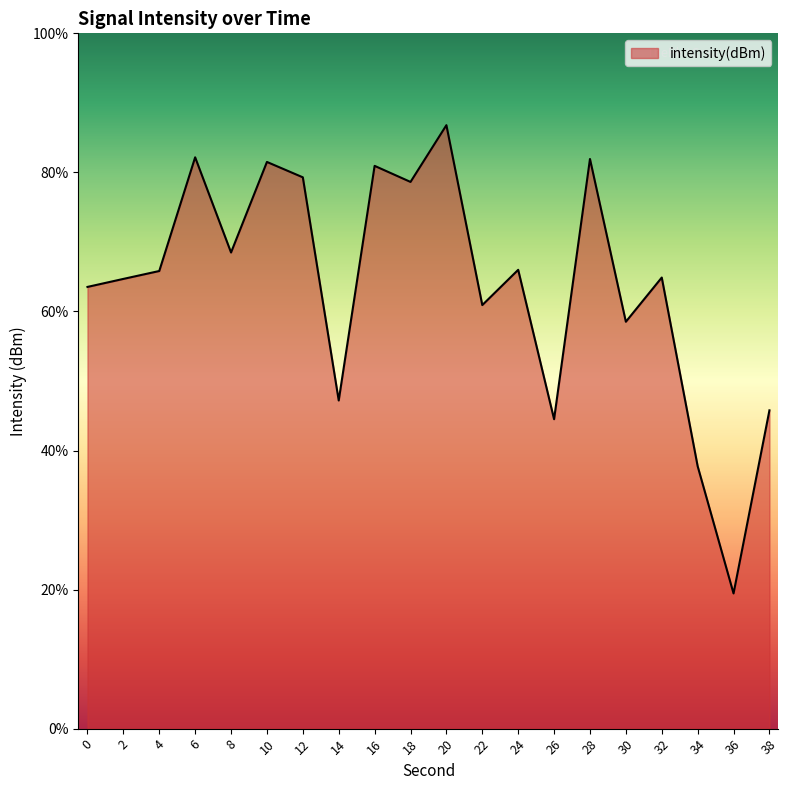

How many points are higher than both their immediate neighbors (excluding endpoints)?

7